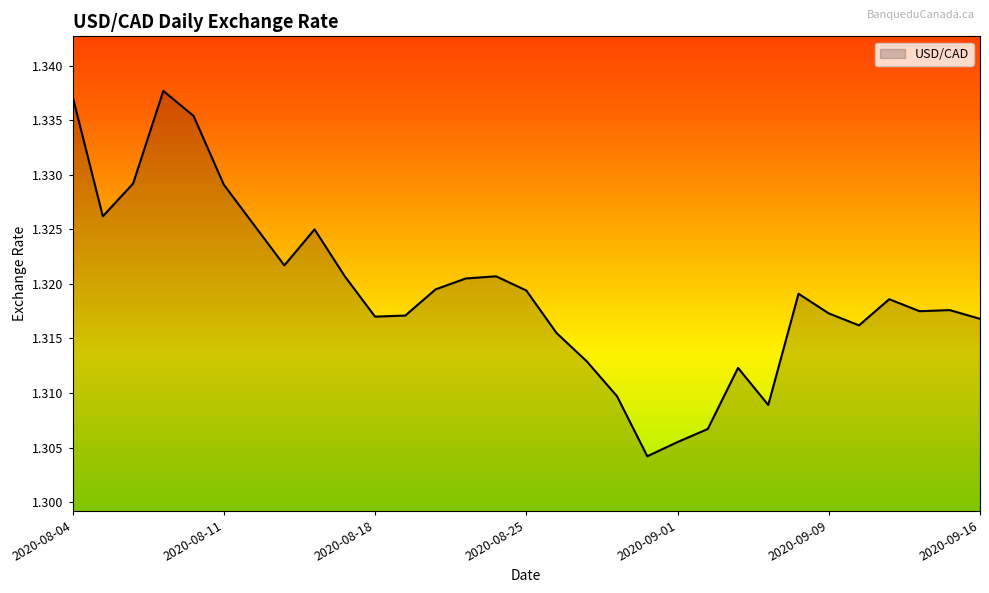

Does the chart have visible grid lines?

No